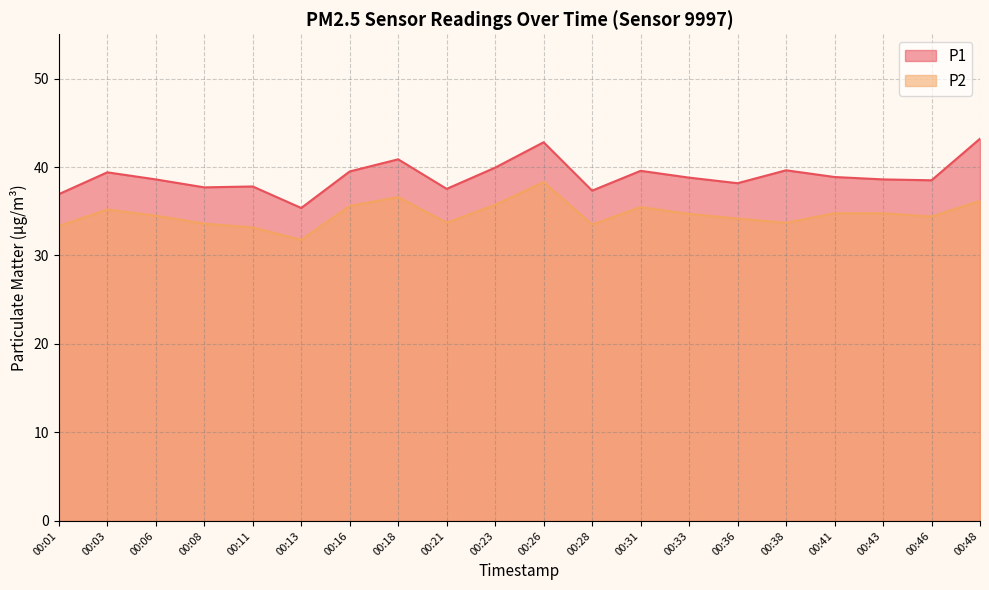

What is the value of the P2 point at the 16th from the left?

33.7